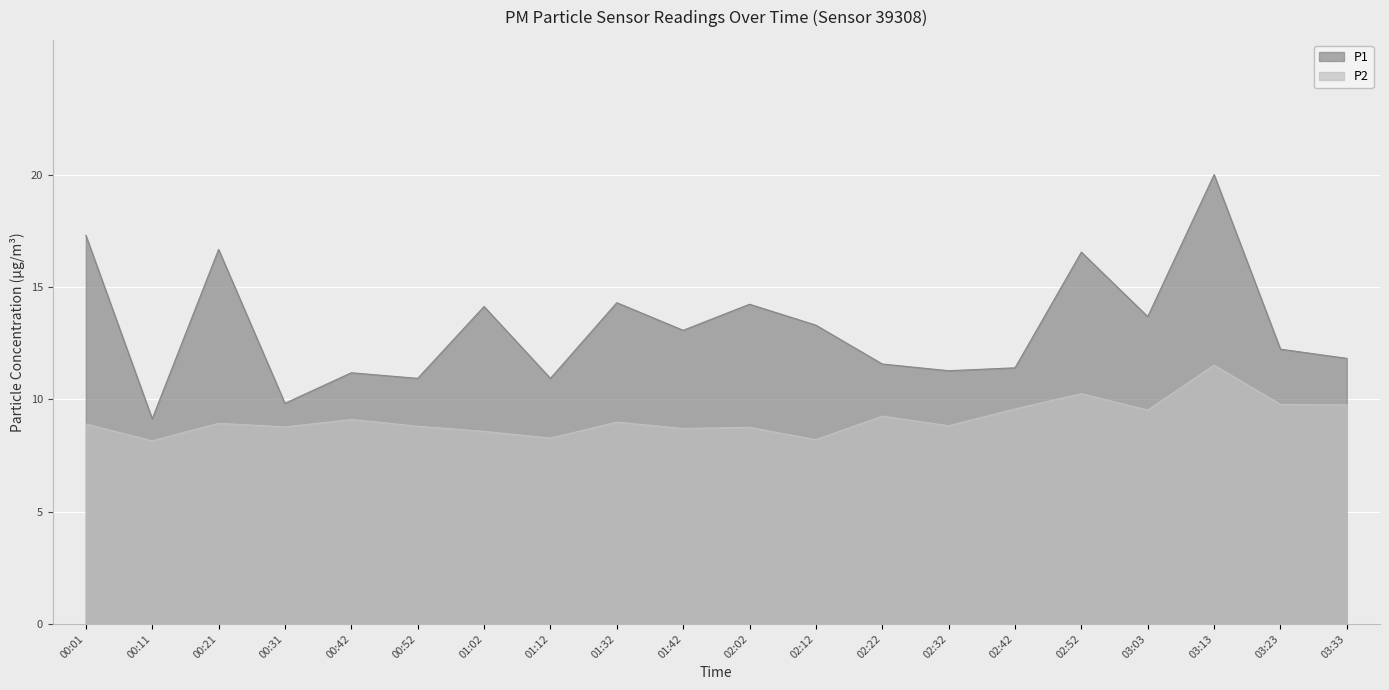

Which series has the largest range (max minus min)?

P1